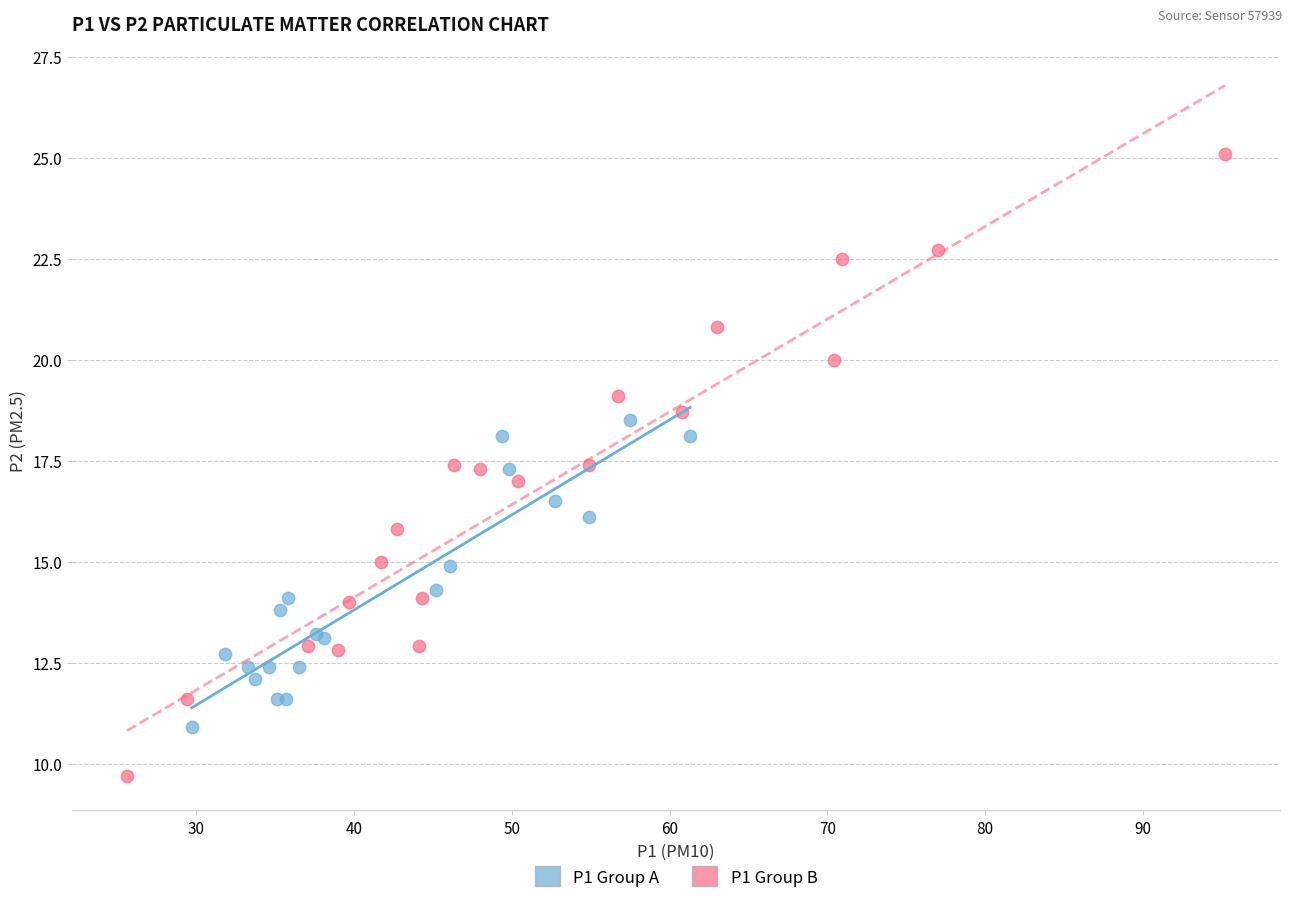

Which series has the largest Y range (max minus min)?

P1 Group B